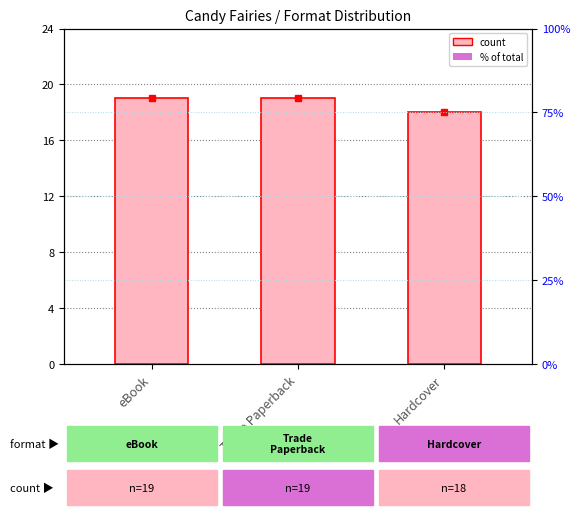

Are the bars grouped side by side (vs. stacked)?

No